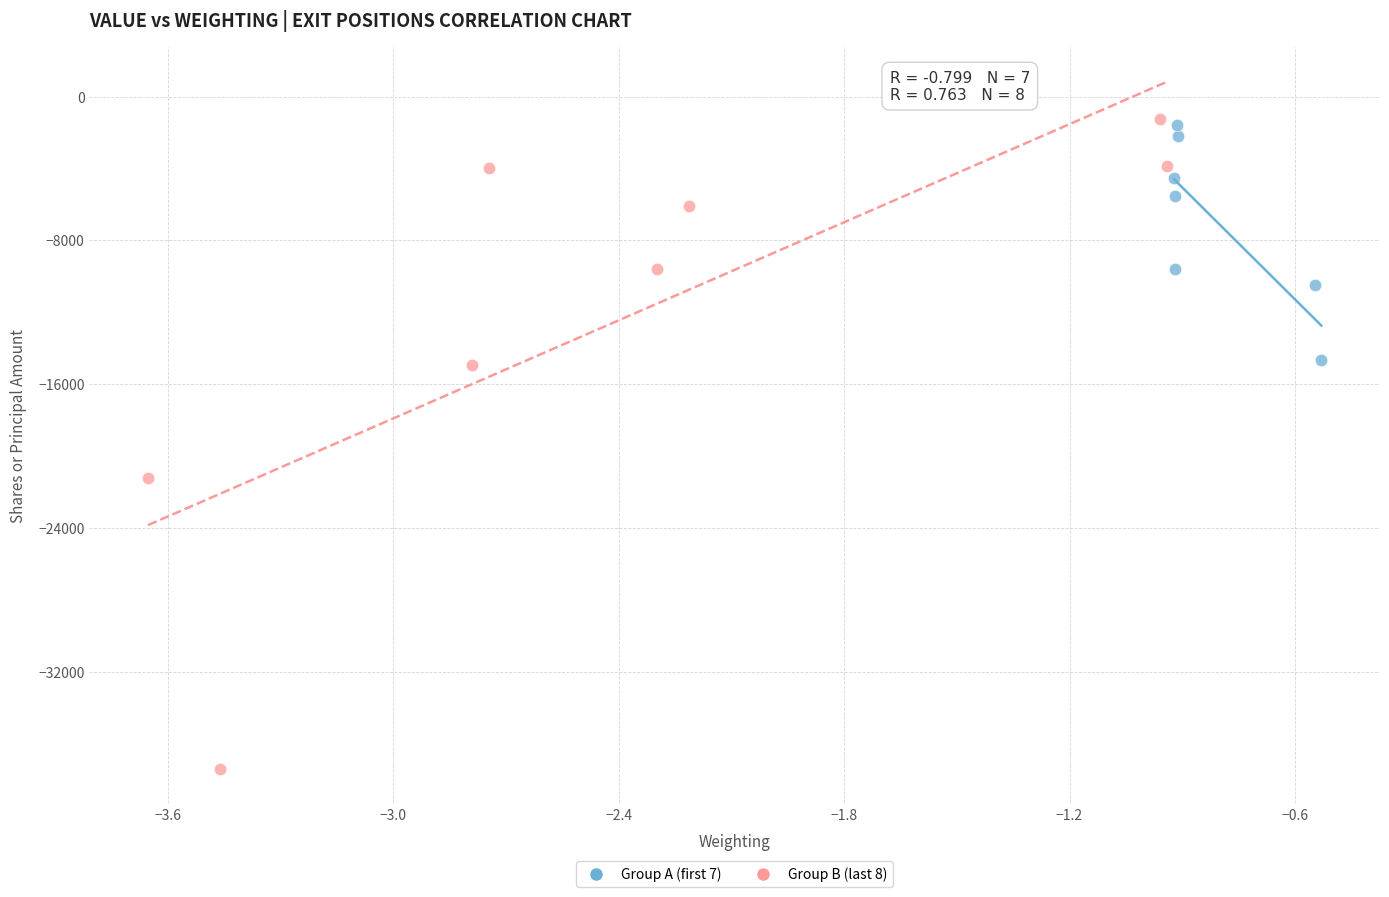

Which series contains the lowest Y value?

Group B (last 8)